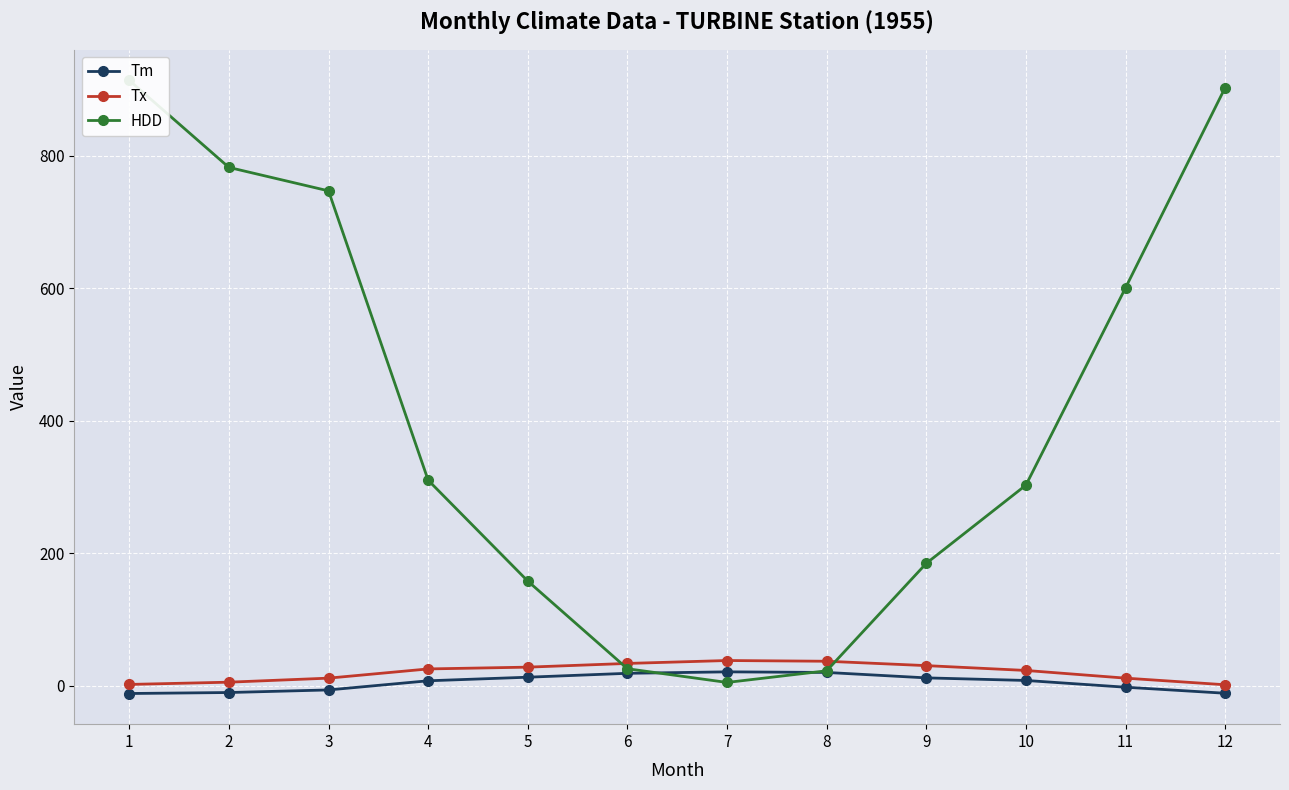

True or false: Tm and Tx intersect in this chart.

False